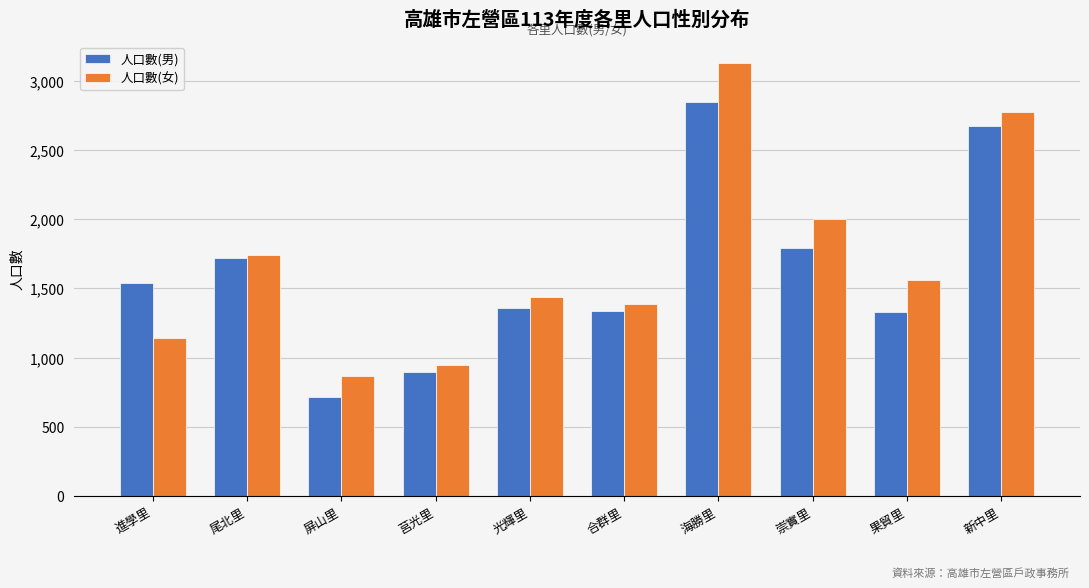

Read the 人口數(女) value at 進學里, to the nearest 10.

1140